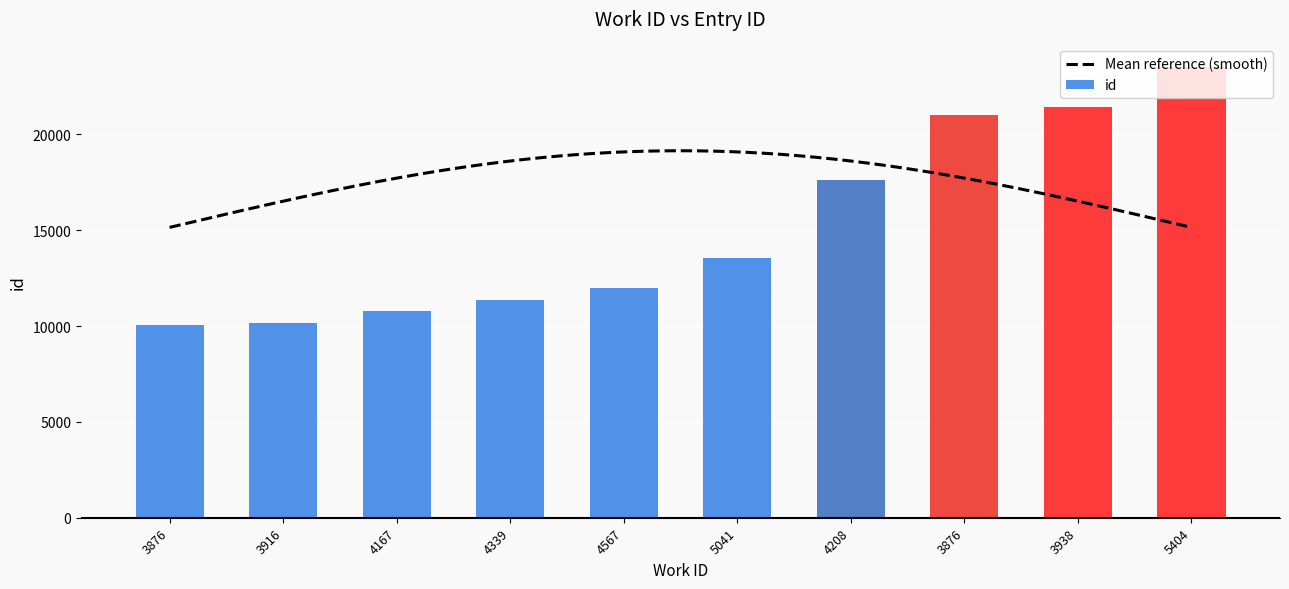

Reading right to left, extract all data points from this chart.

23518	21428	21031	17600	13545	12009	11346	10794	10167	10044